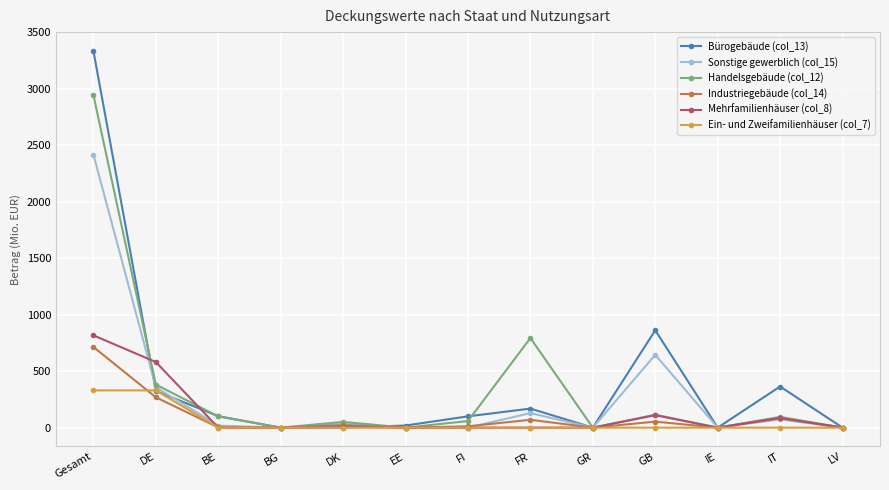

Which series has the largest range (max minus min)?

Bürogebäude (col_13)